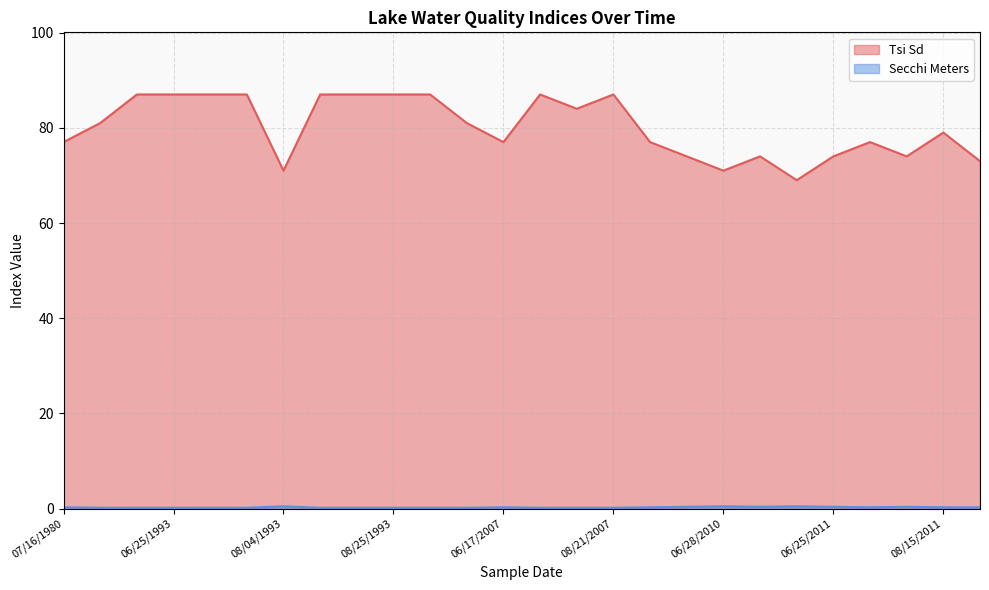

How many interior local peaks does the Secchi Meters series have?

5